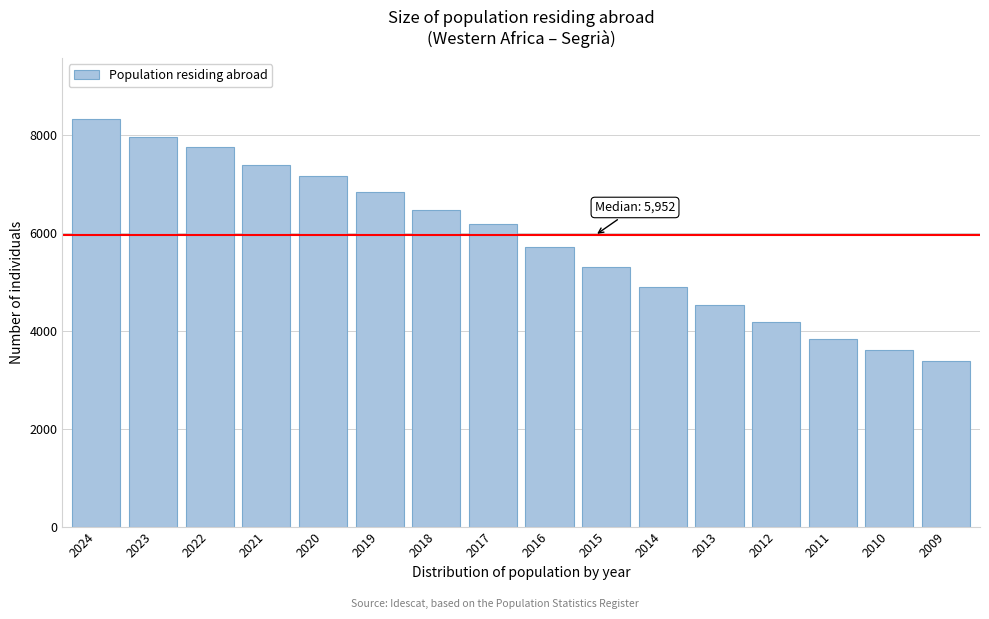

Reading right to left, list all the values displayed in this chart.

2009=3383	2010=3615	2011=3836	2012=4183	2013=4533	2014=4906	2015=5310	2016=5720	2017=6185	2018=6469	2019=6840	2020=7157	2021=7392	2022=7755	2023=7962	2024=8334